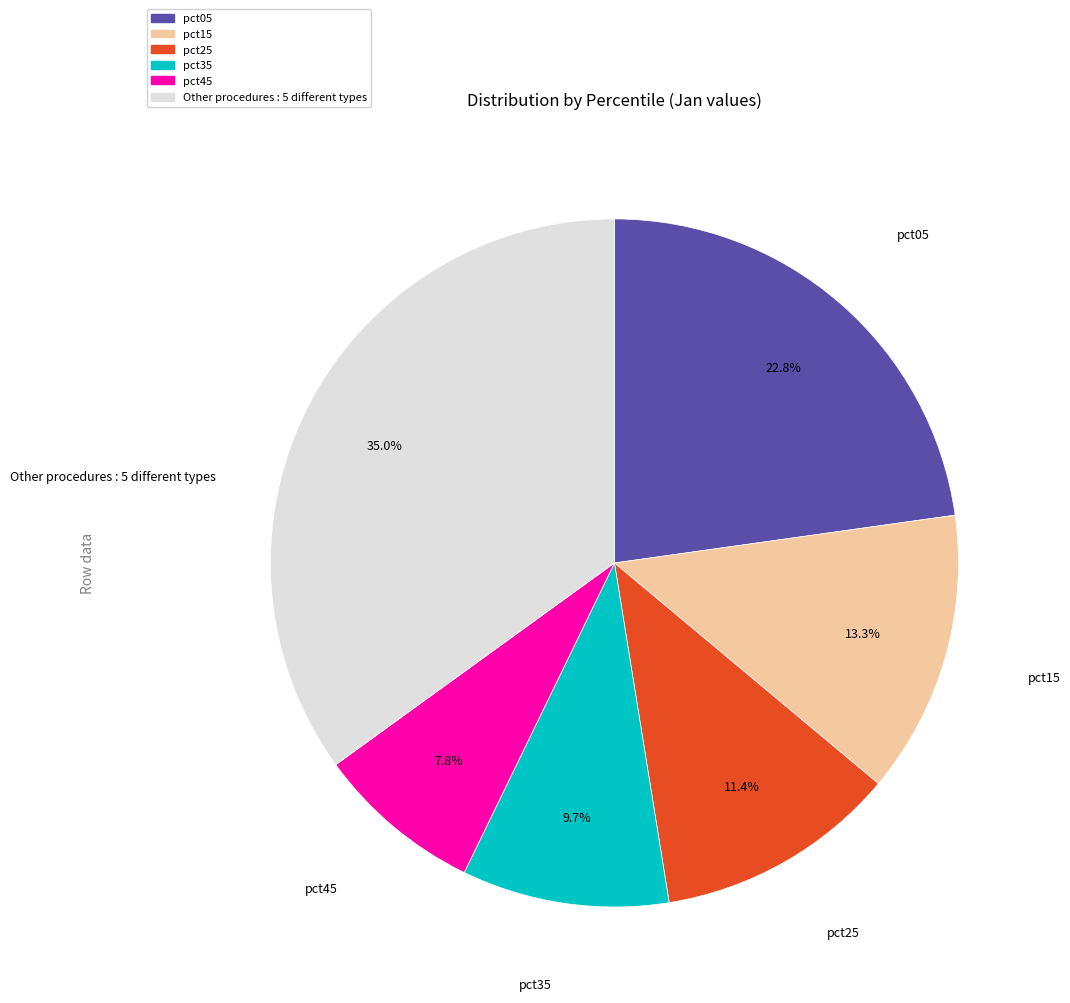

Is there any slice that represents more than half of the pie?

No